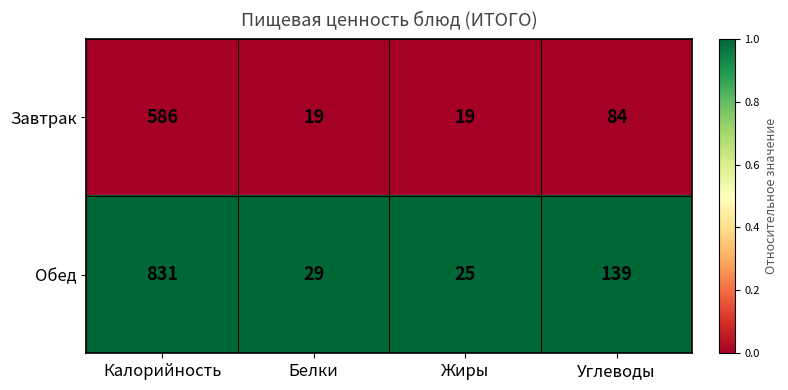

What is the smallest value displayed?

19